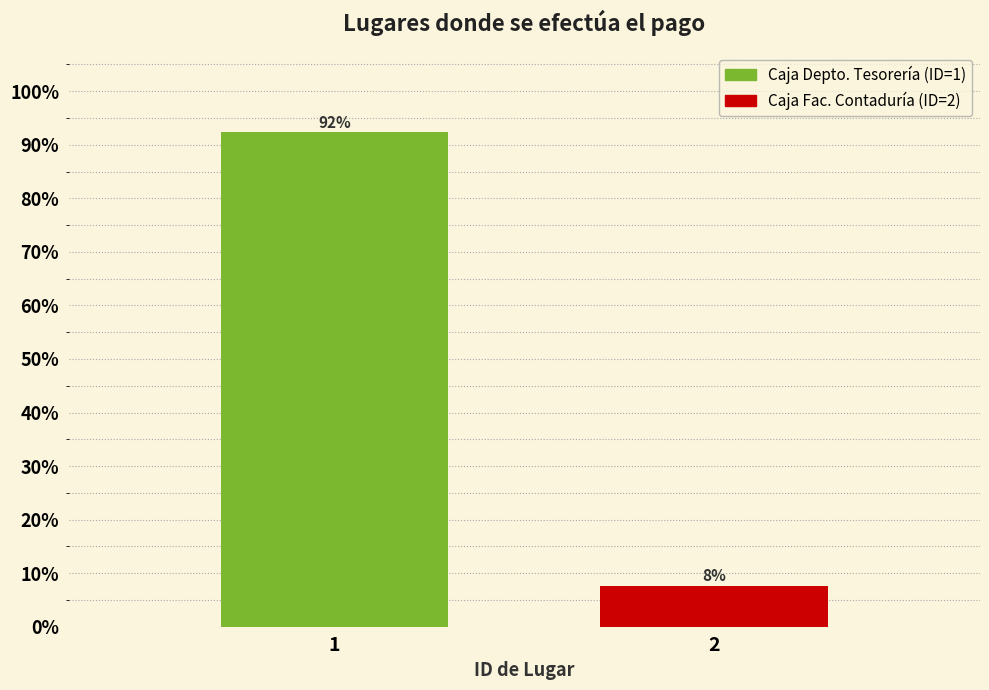

What is the smallest value displayed?

7.7